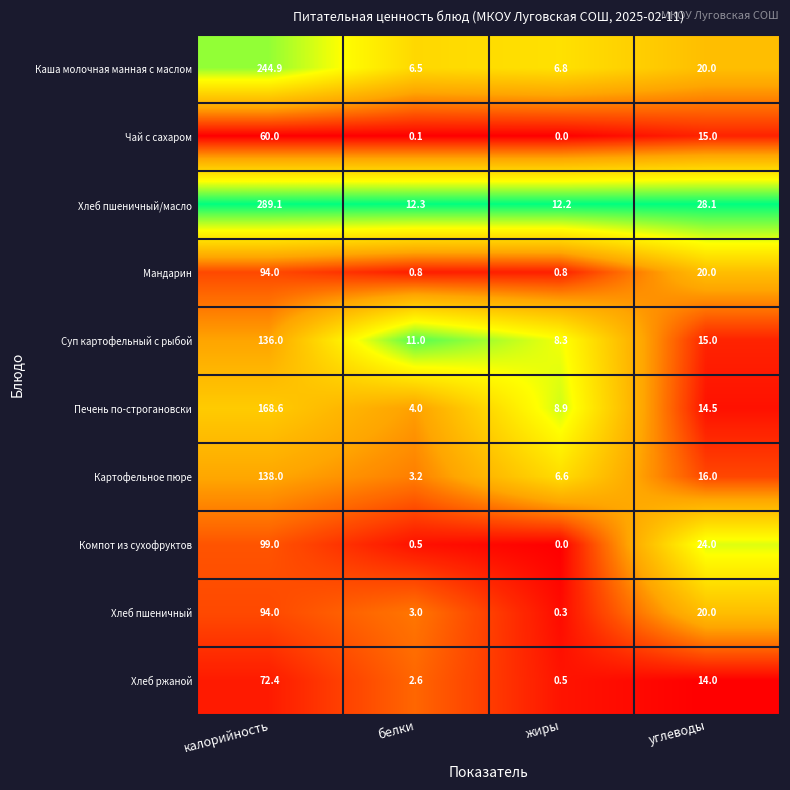

Rank the categories by Суп картофельный с рыбой value from lowest to highest.

жиры, белки, углеводы, калорийность